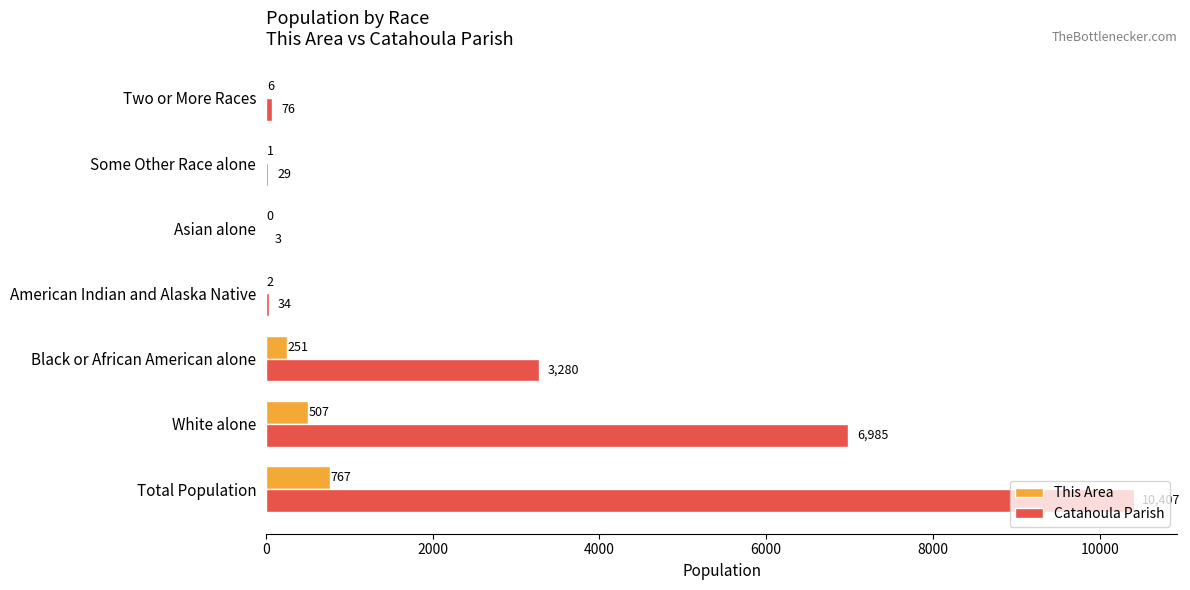

The Catahoula Parish series shows 6985 at White alone. True or false?

True